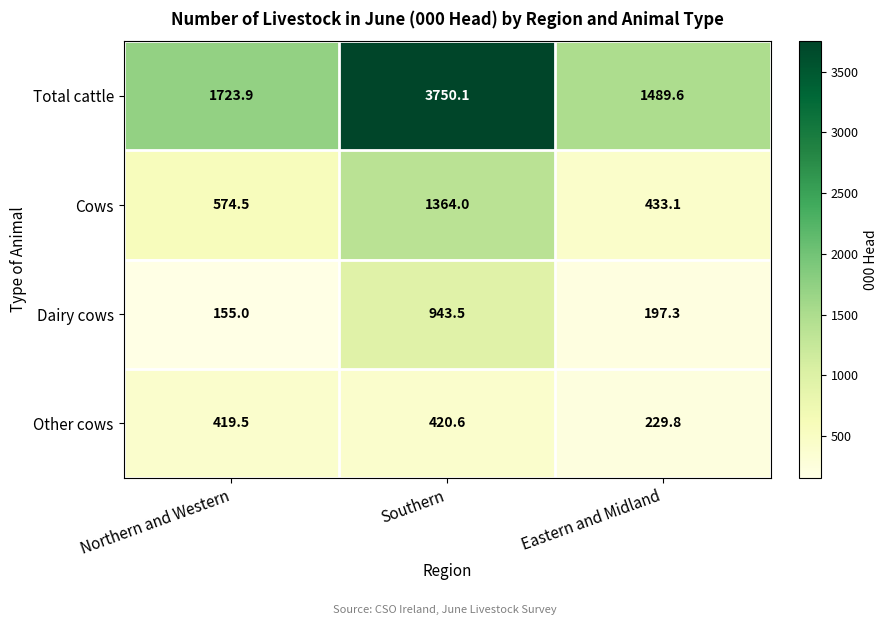

At which category is the sum across all series the highest?

Southern